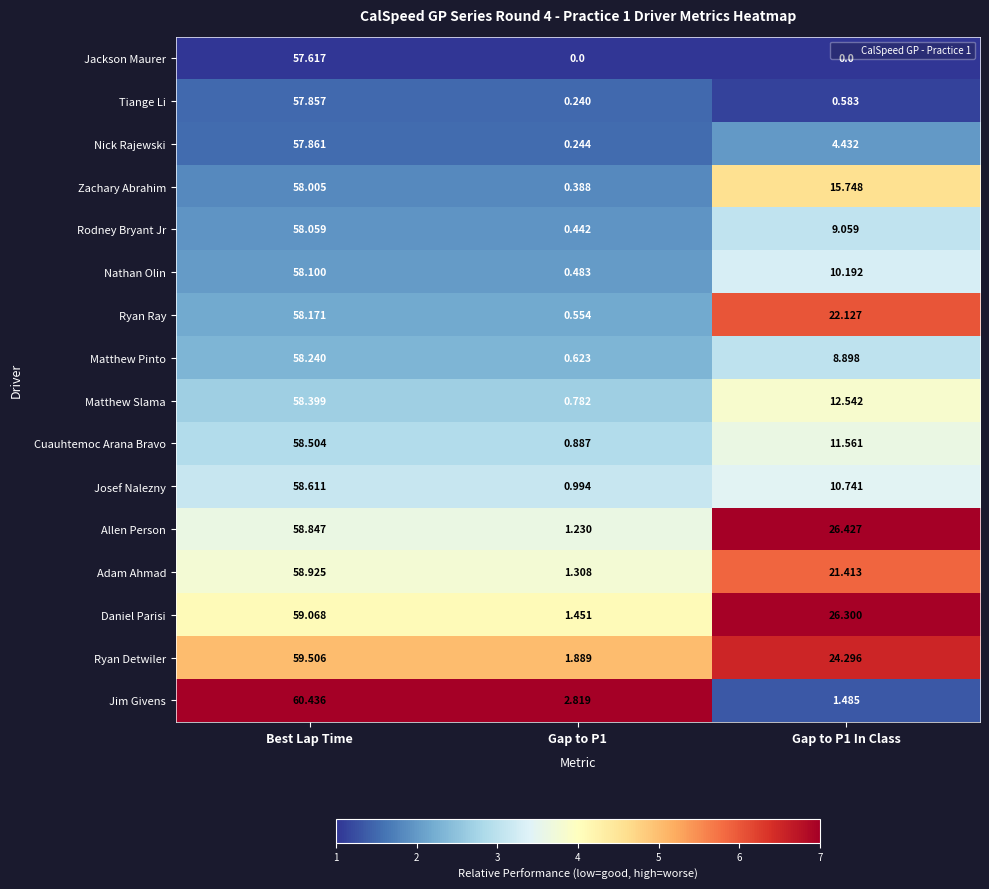

Where does the Nathan Olin series first go above 10?

Best Lap Time